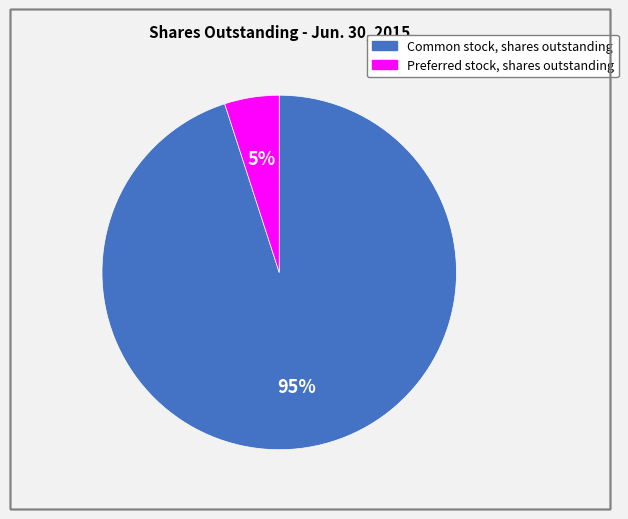

True or false: Common stock, shares outstanding accounts for 95% of the total.

True